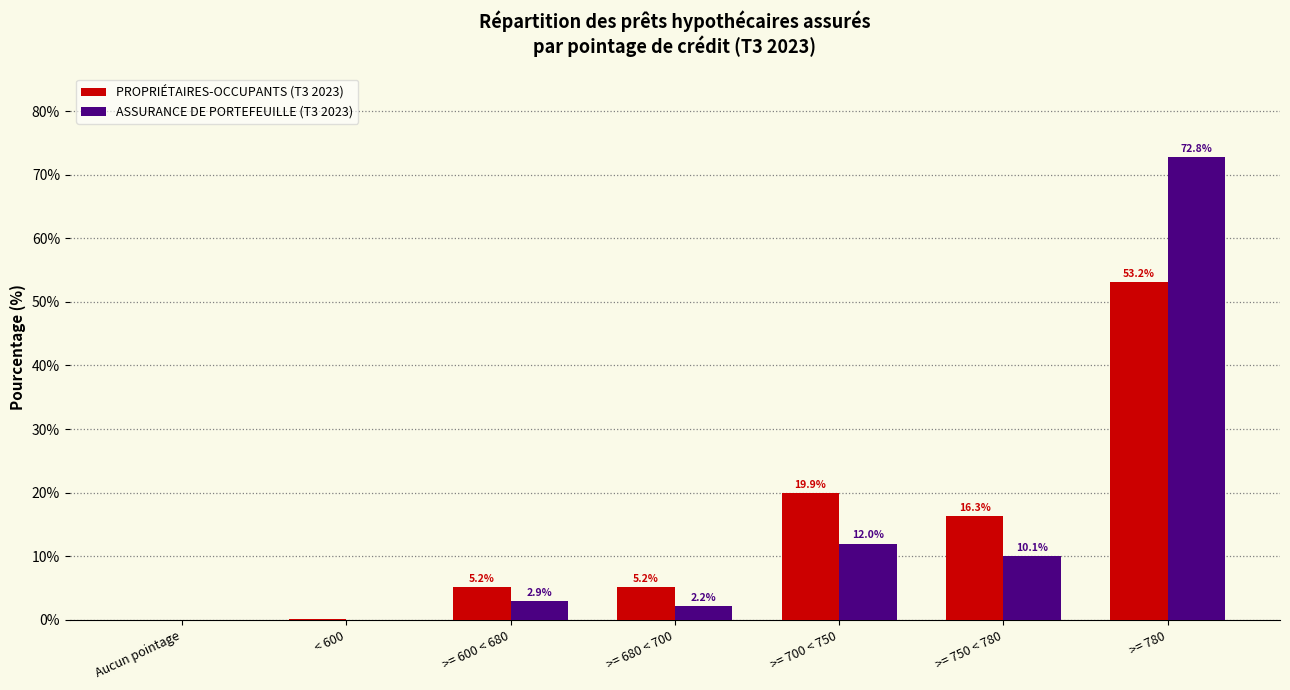

Is it true that PROPRIÉTAIRES-OCCUPANTS (T3 2023) equals 16.3 at >= 750 < 780?

True